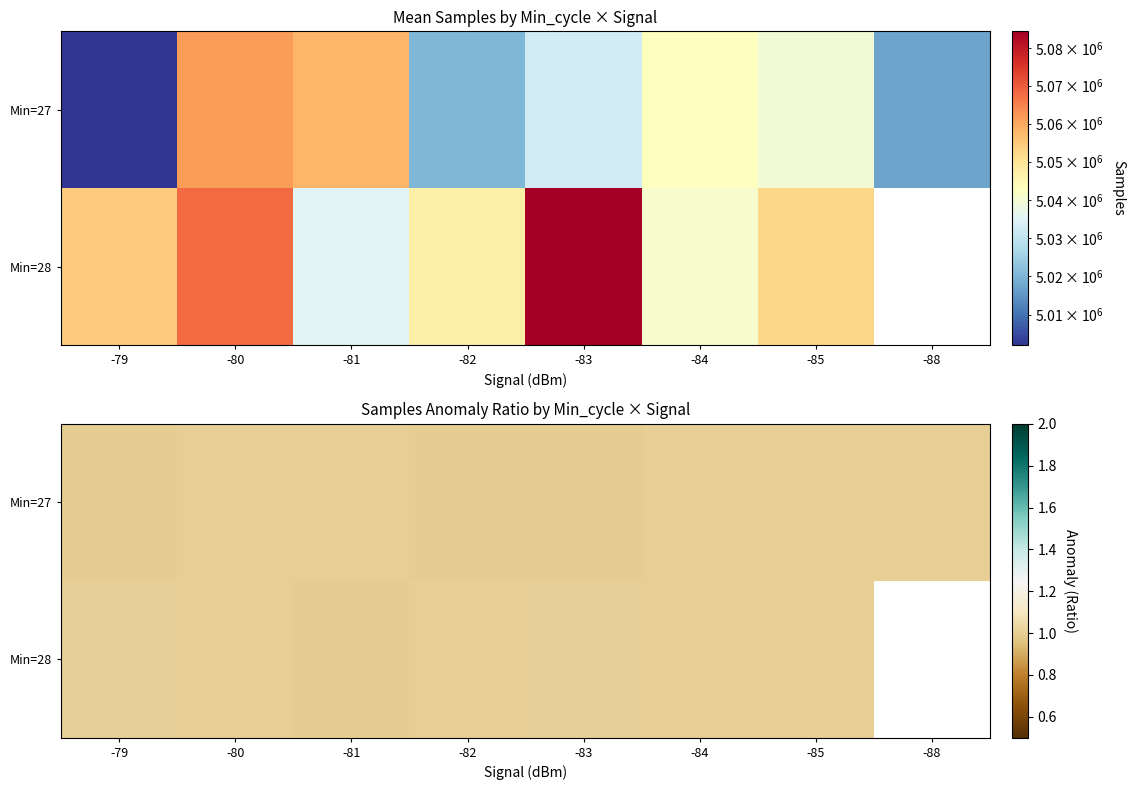

Is it true that Min=27 equals 1.0 at -82?

True